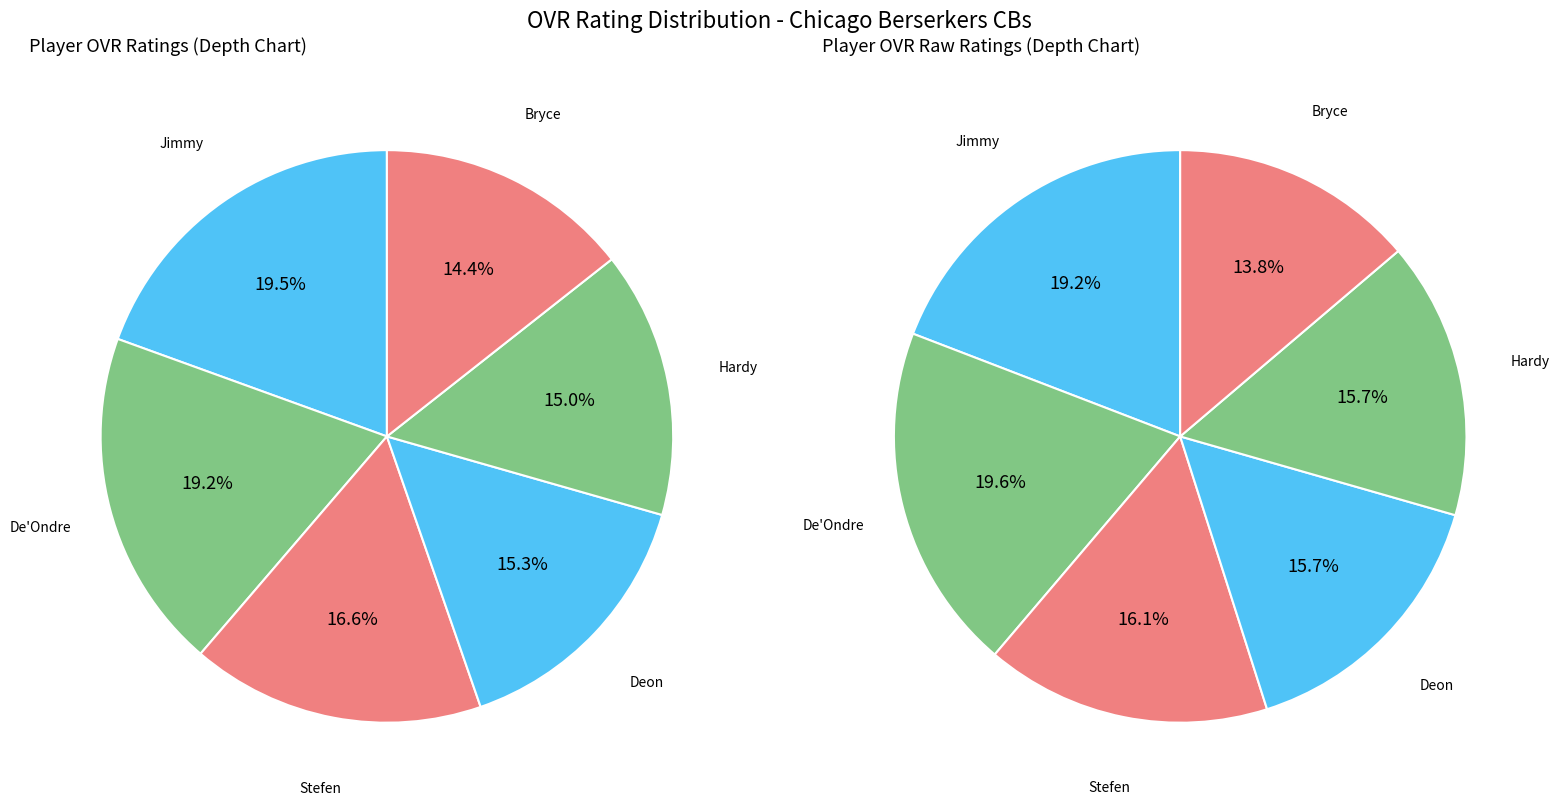

Between Deon and Hardy, which is larger?

Deon